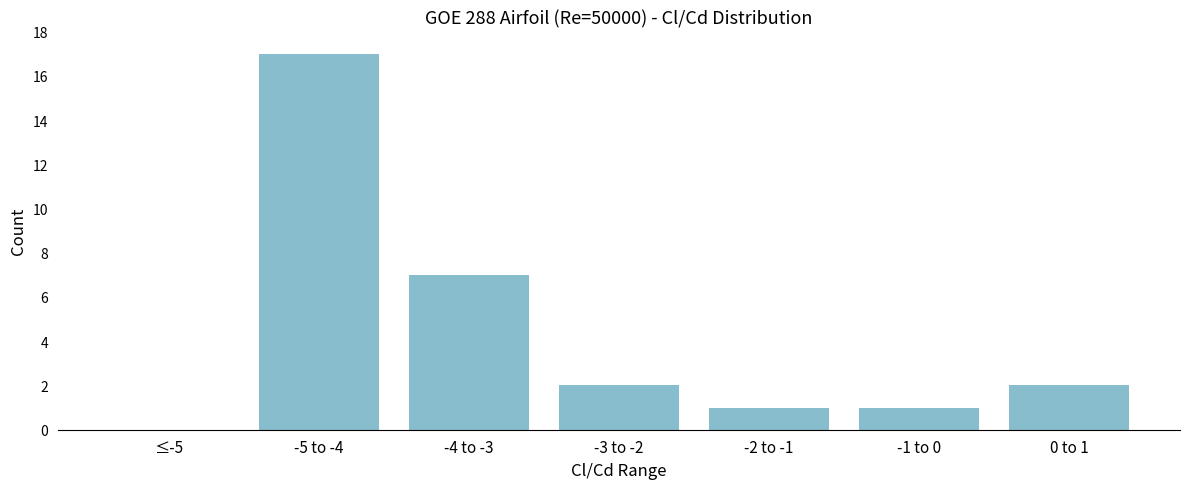

Reading left to right, what are all the values shown in this chart?

≤-5=0	-5 to -4=17	-4 to -3=7	-3 to -2=2	-2 to -1=1	-1 to 0=1	0 to 1=2